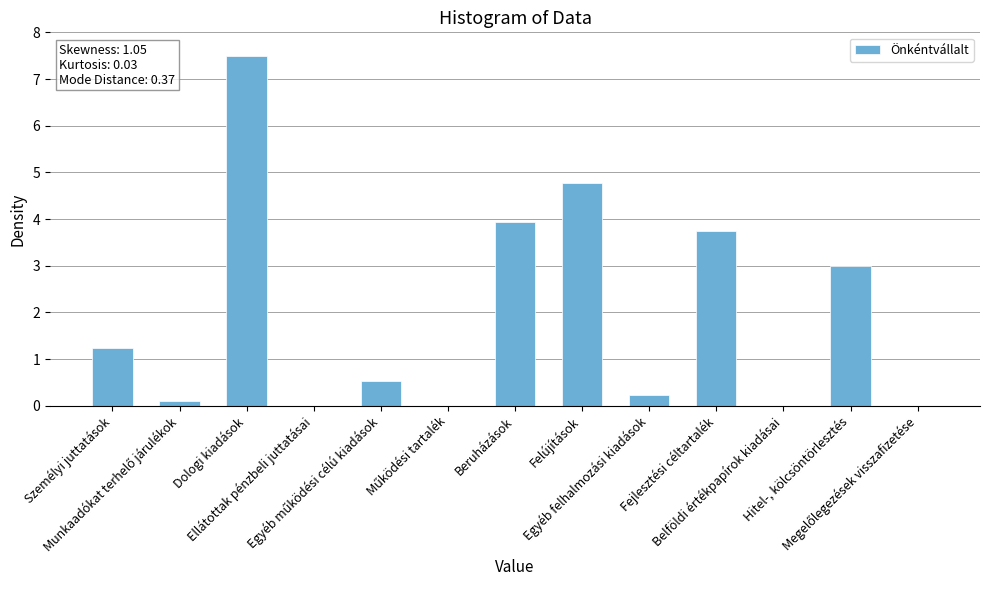

Reading right to left, extract all data points from this chart.

0.0	3.0	0.0	3.8	0.2	4.8	3.9	0.0	0.5	0.0	7.5	0.1	1.2